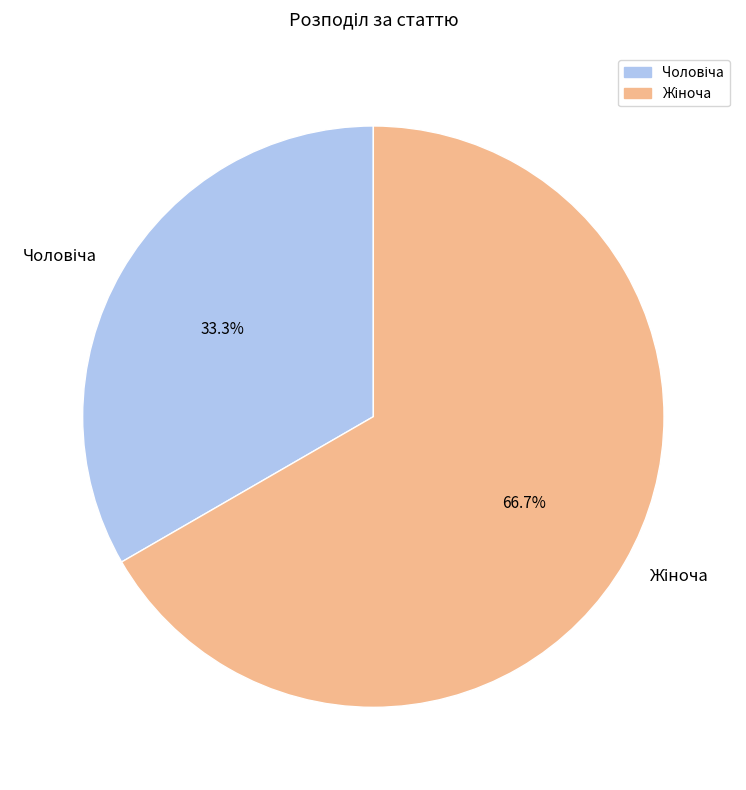

Is there a majority slice in this chart?

Yes